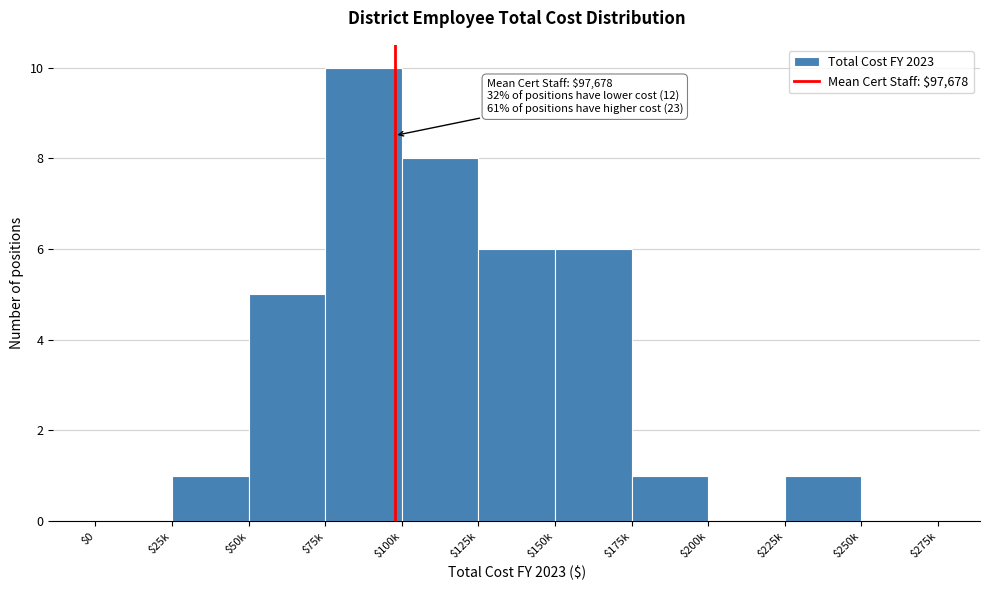

Which category has the highest value across all series?

$75k